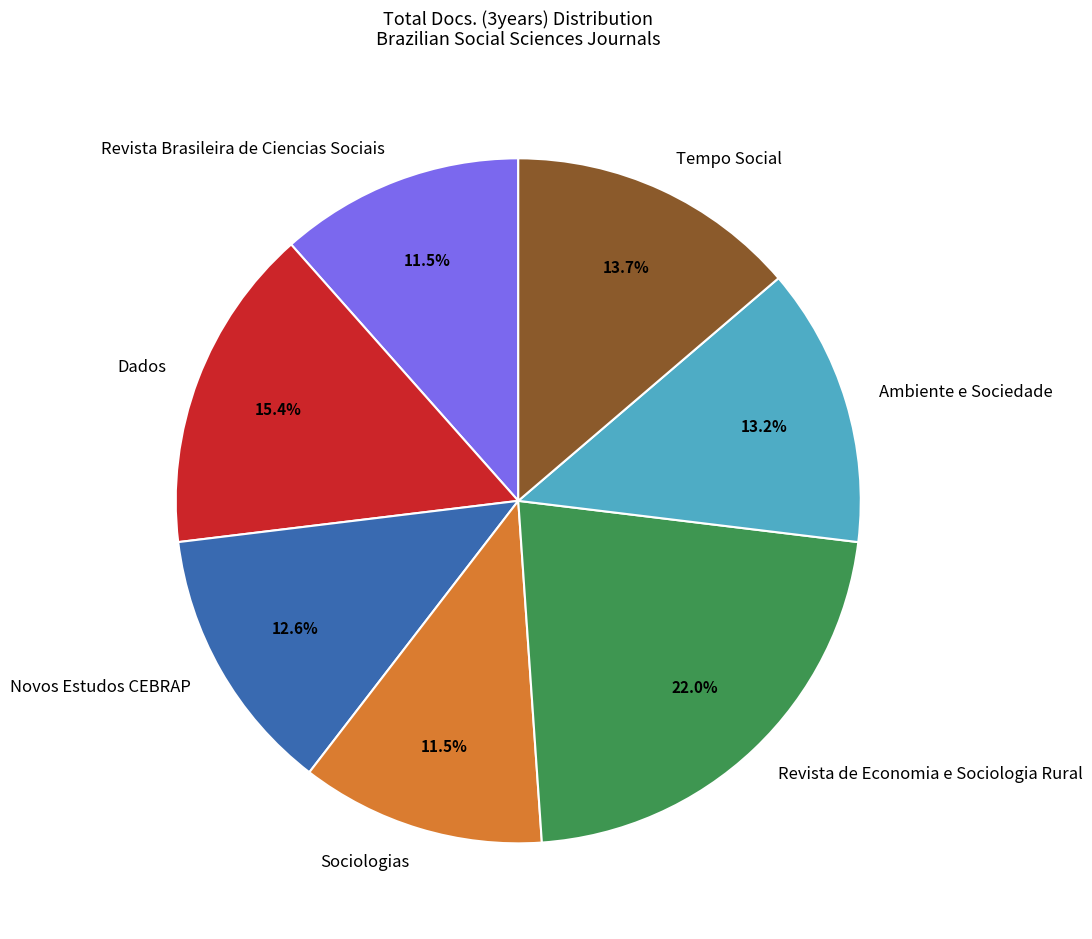

How much of the chart is everything except Dados?

84.6%